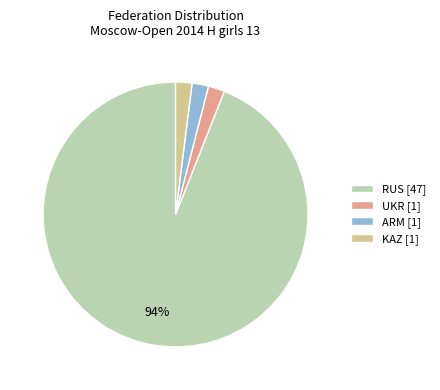

Is it true that ARM [1] is 2% of the pie?

True